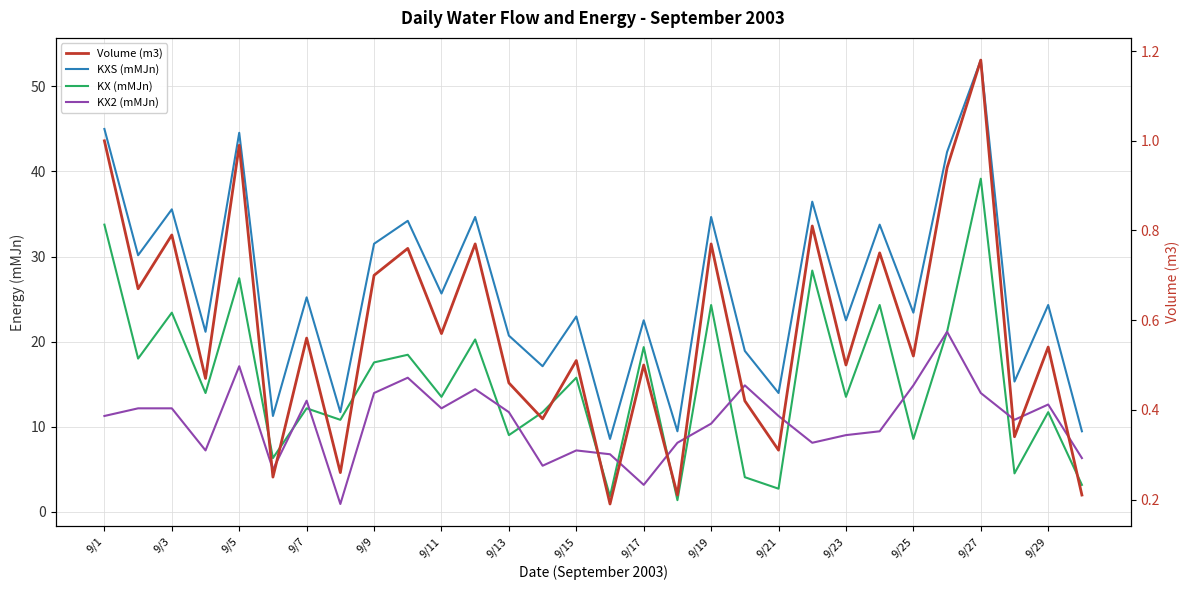

True or false: Volume (m3) has a value of 0.2 at 9/17.

False